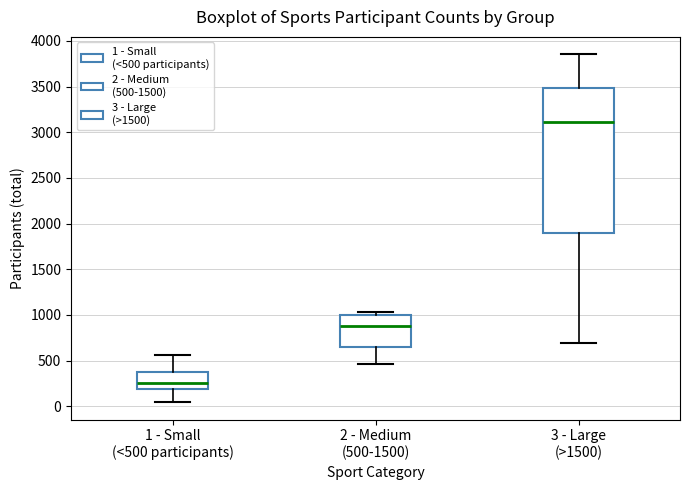

Which box is the tallest, from its lower edge to its upper edge?

3 - Large (>1500)